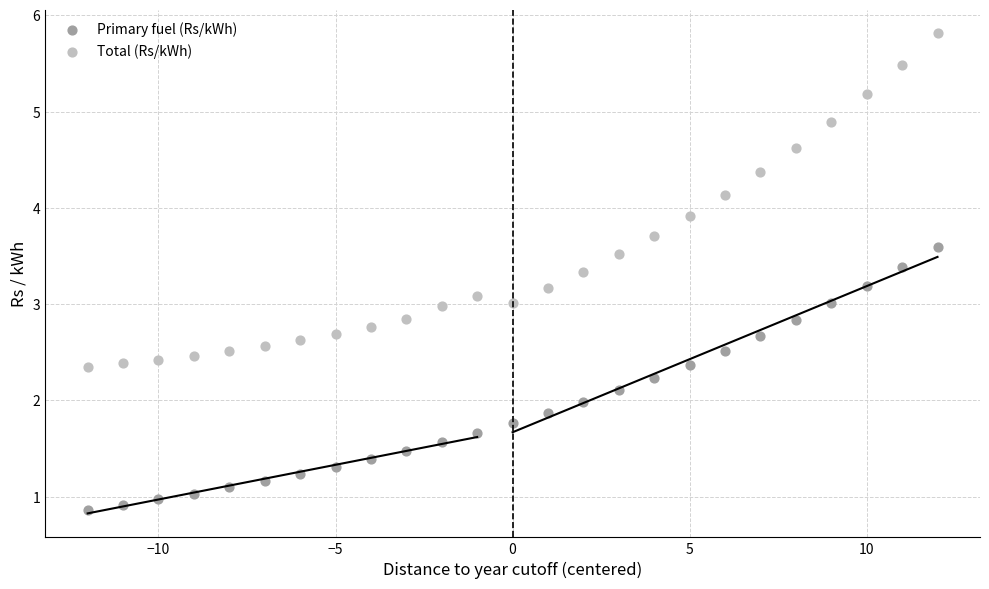

Across all data points, what is the range of X values (max minus min)?

24.0